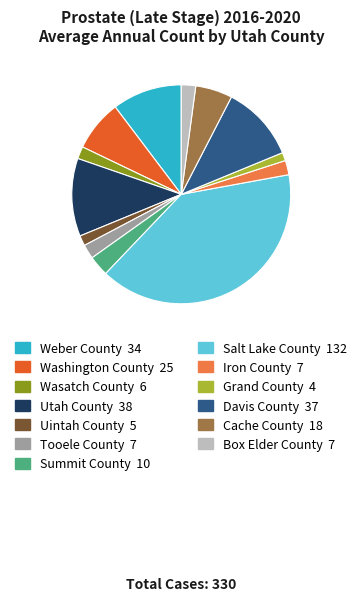

Count the number of slices in the pie.

13